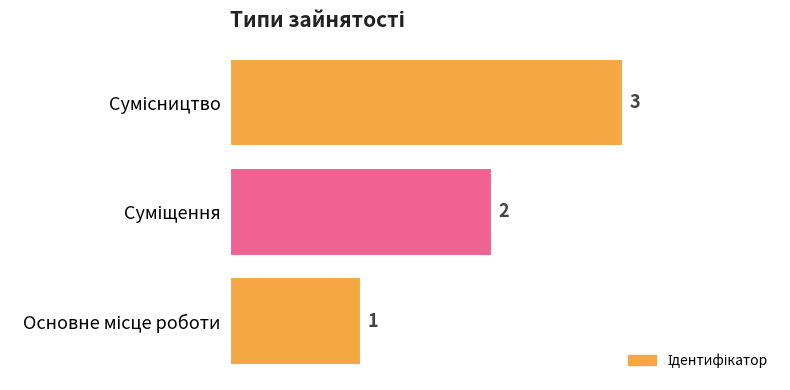

Count the values in the range 1 to 3.

3